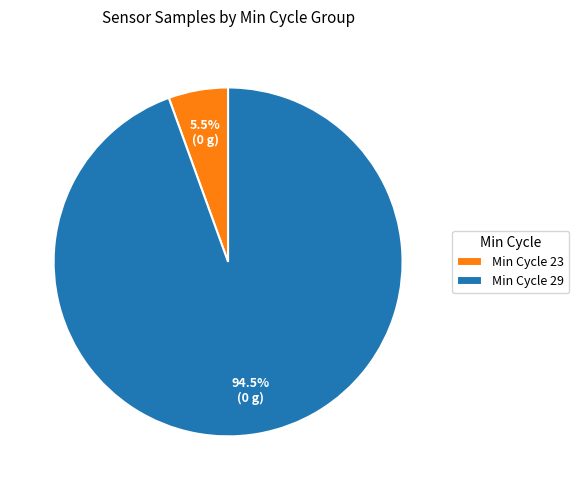

What is the total percentage of Min Cycle 23 and Min Cycle 29?

100.0%